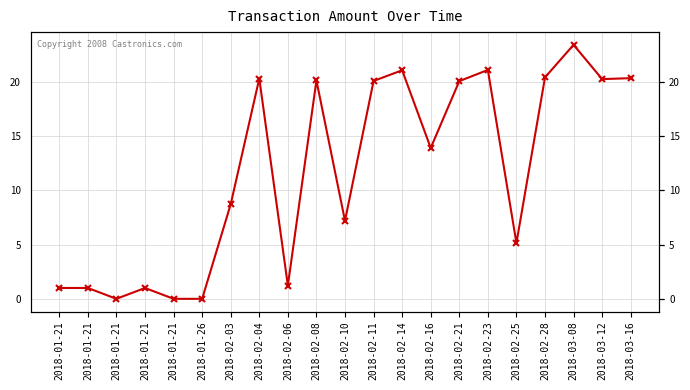

What is the sum of all values?

246.4